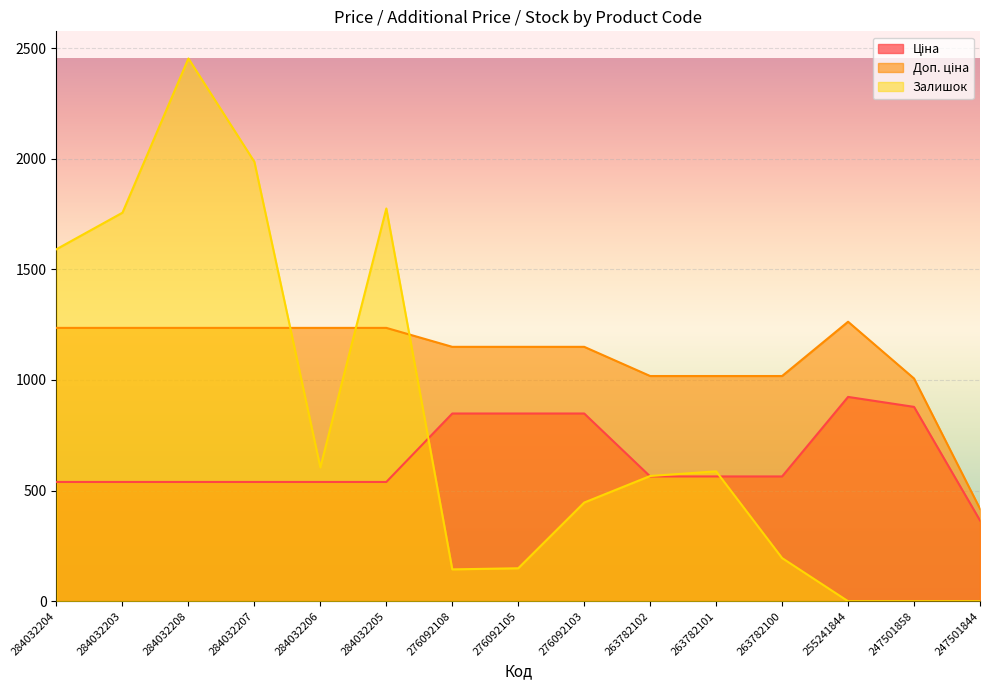

Reading right to left, extract all data points from this chart.

Ціна: 247501844=365.1	247501858=878.4	255241844=923.4	263782100=564.0	263782101=564.0	263782102=564.0	276092103=848.4	276092105=848.4	276092108=848.4	284032205=539.0	284032206=539.0	284032207=539.0	284032208=539.0	284032203=539.0	284032204=539.0
Доп. ціна: 247501844=418.0	247501858=1006.6	255241844=1263.2	263782100=1017.8	263782101=1017.8	263782102=1017.8	276092103=1149.7	276092105=1149.7	276092108=1149.7	284032205=1235.4	284032206=1235.4	284032207=1235.4	284032208=1235.4	284032203=1235.4	284032204=1235.4
Залишок: 247501844=0.0	247501858=0.0	255241844=0.0	263782100=195.0	263782101=587.0	263782102=566.0	276092103=446.0	276092105=149.0	276092108=144.0	284032205=1775.0	284032206=605.0	284032207=1986.0	284032208=2453.0	284032203=1756.0	284032204=1591.0